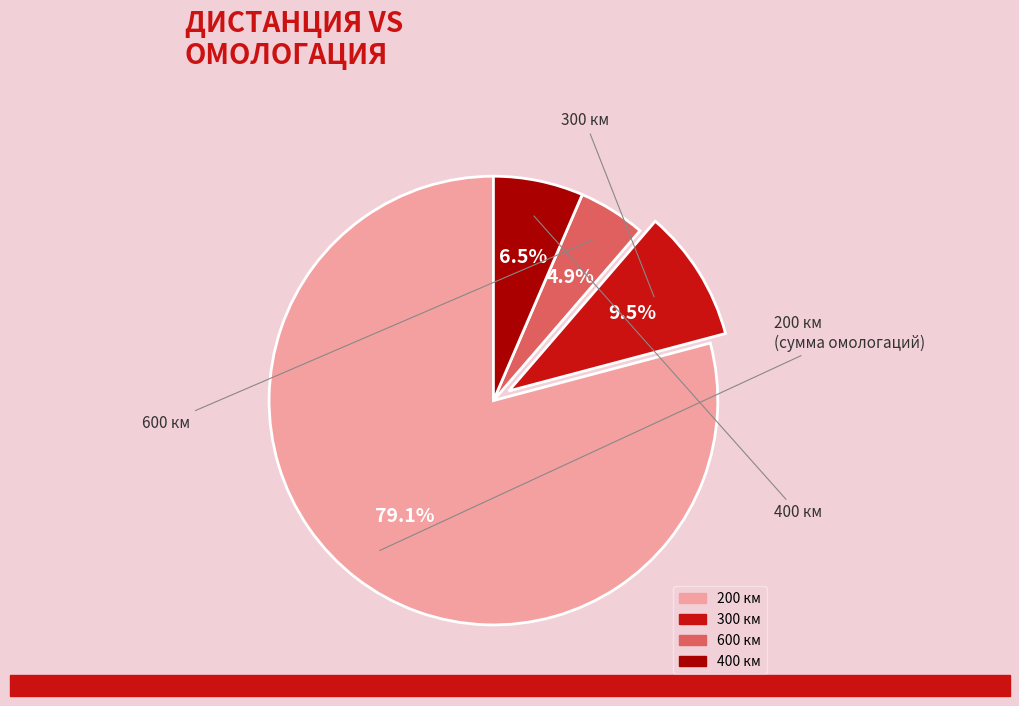

Which category has the smallest portion of the pie?

600